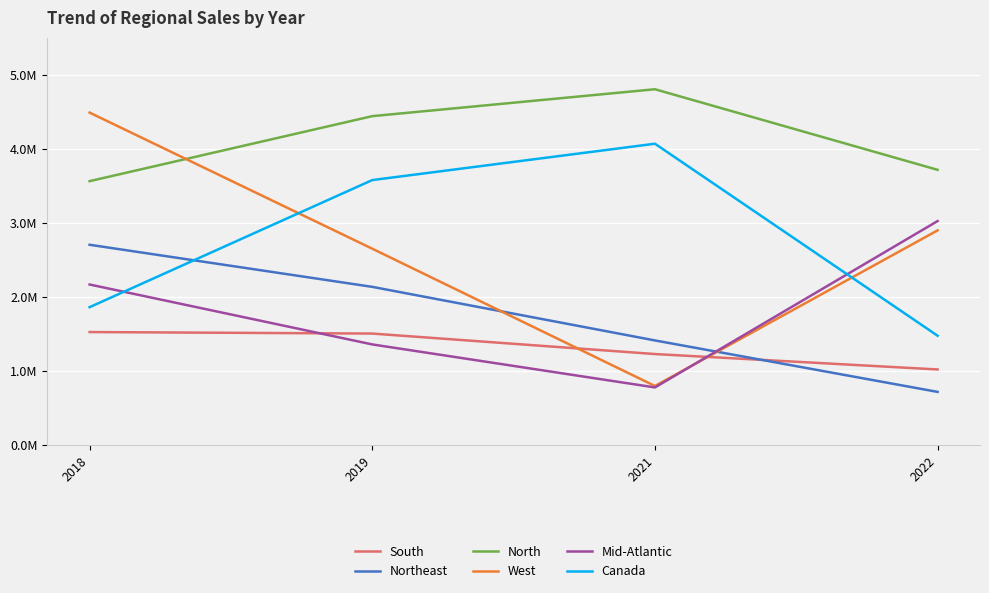

Where is Canada nearest to the value 2772345?

2019